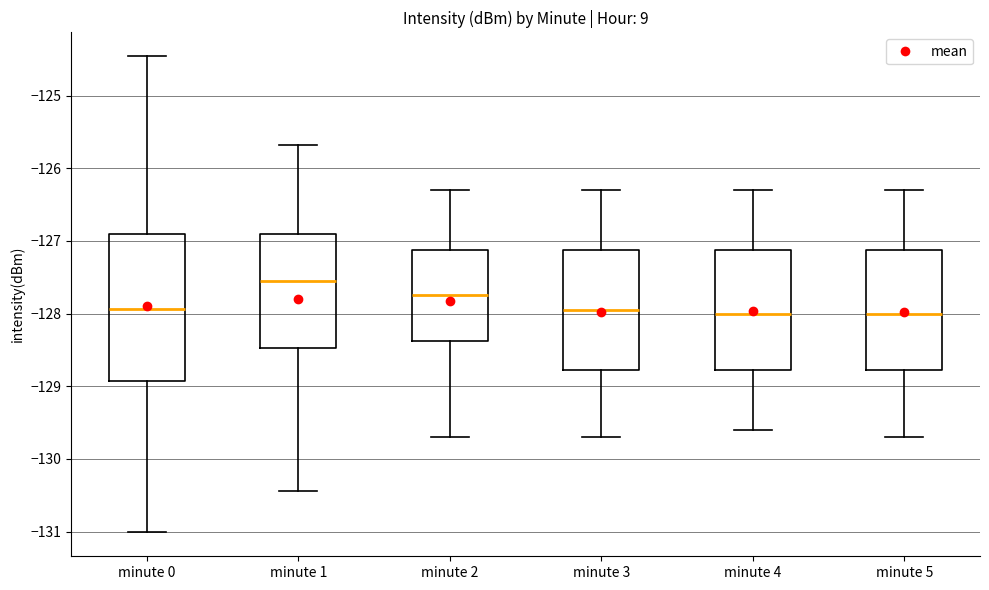

Which box is the tallest, from its lower edge to its upper edge?

minute 0